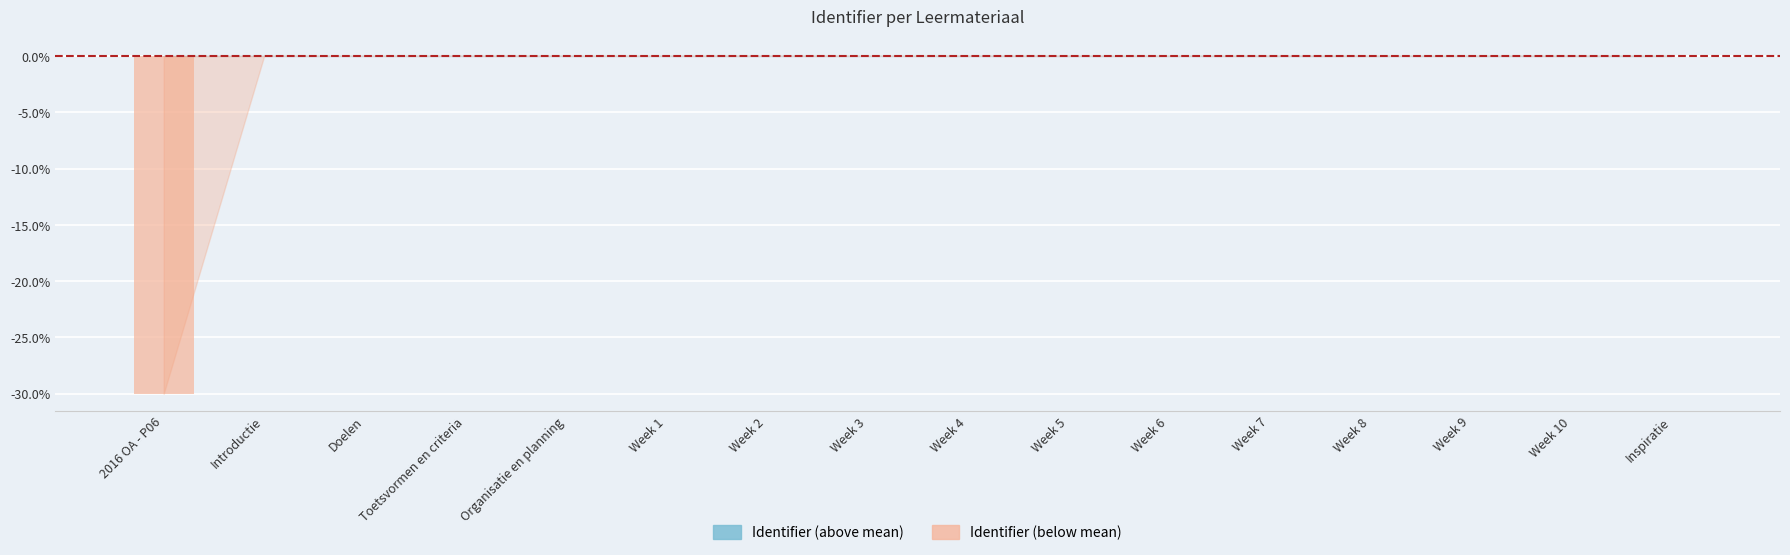

How many bars are there in each group?

2